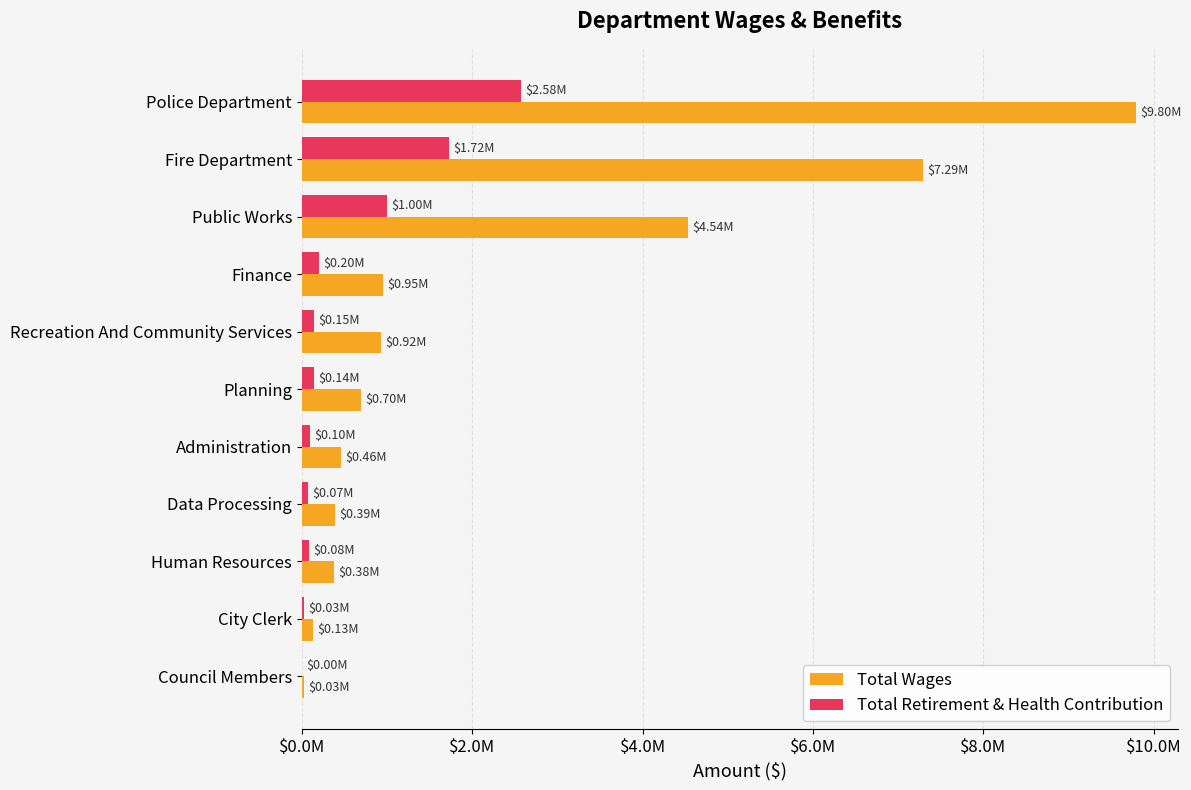

Where is Total Wages nearest to the value 4912983?

Public Works